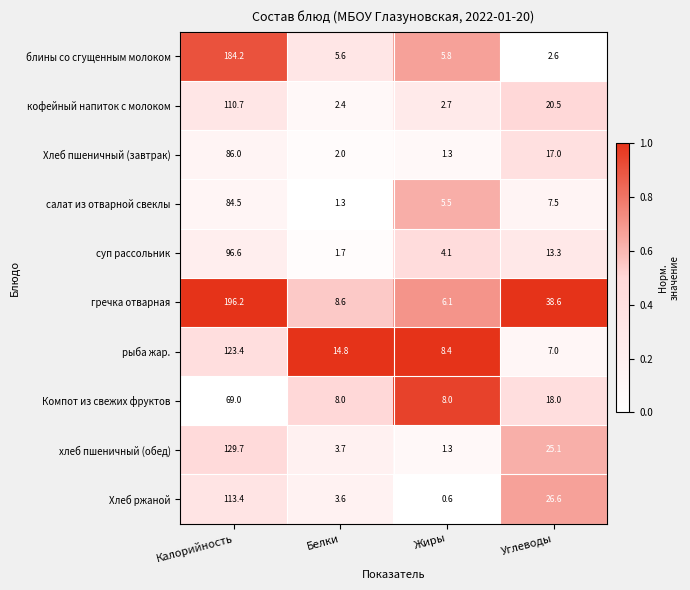

What is the difference between the суп рассольник values at Углеводы and Белки?

11.6